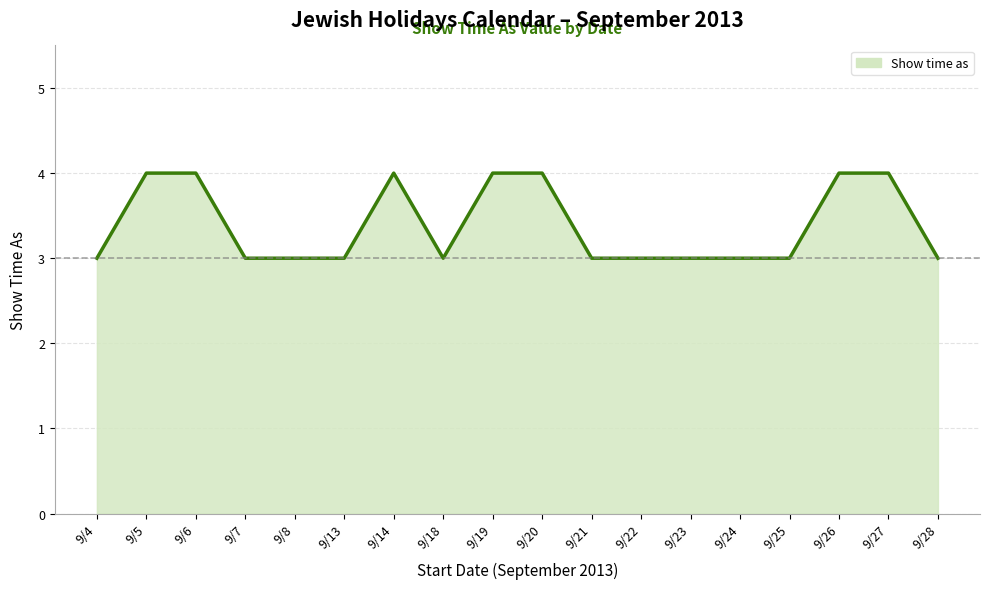

Which has a higher value, 9/7 or 9/20?

9/20